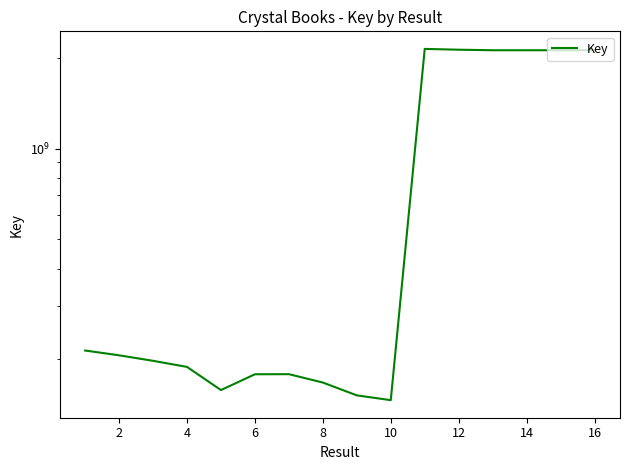

How many lines are shown in the chart?

1